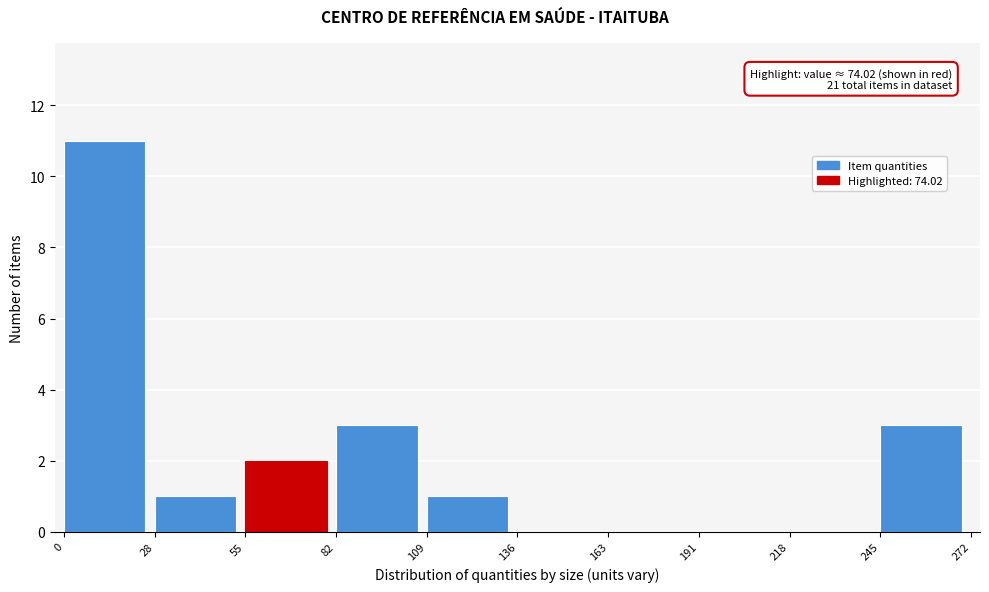

Over which range of the x-axis is the bar tallest?

0 to 28